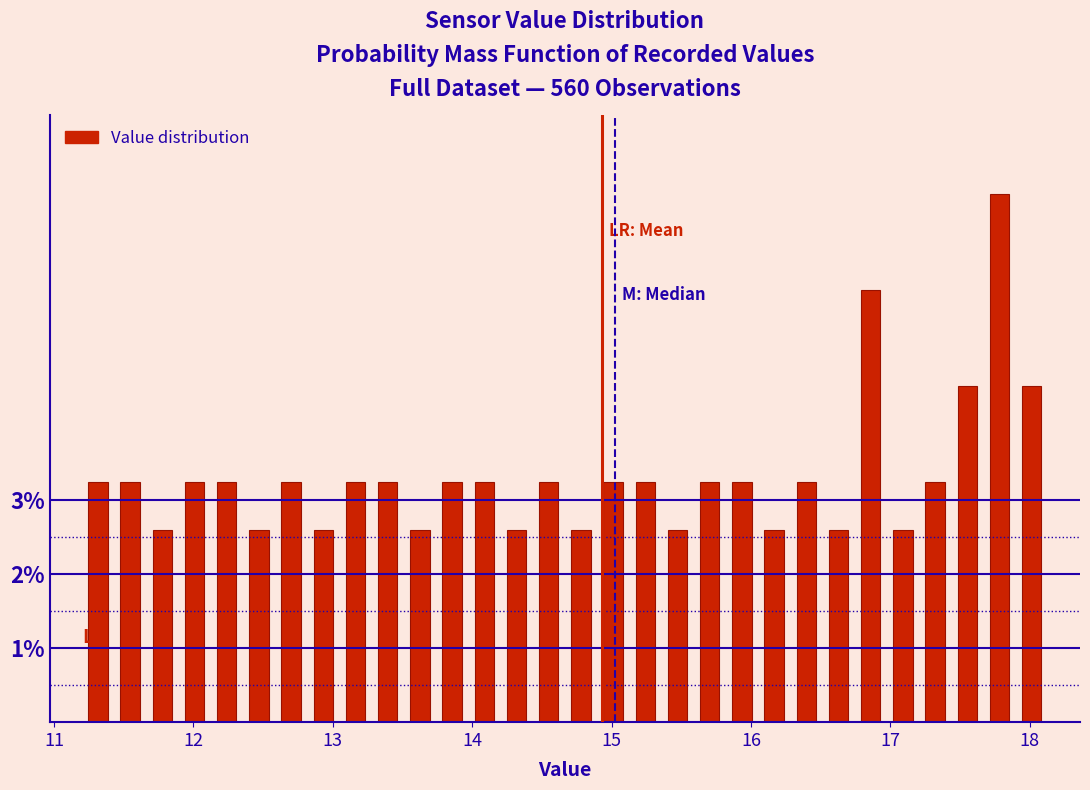

Around what value on the x-axis is the tallest bar? Give the approximate position of its centre, as read against the axis.

17.8